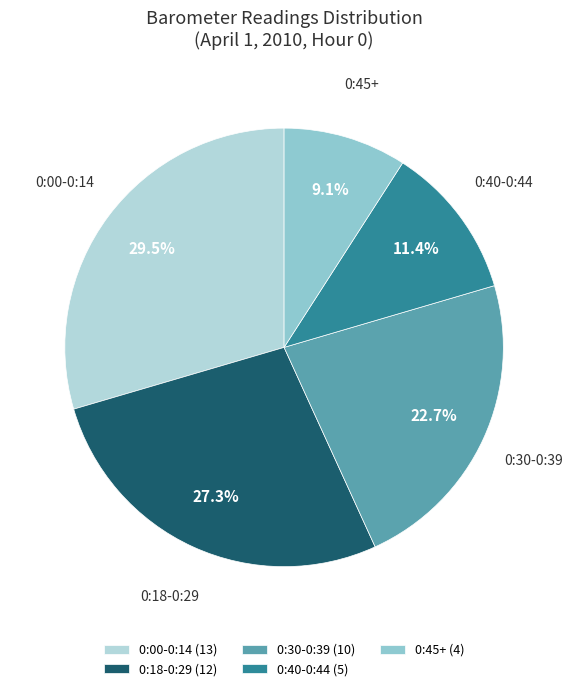

Is there any slice that represents more than half of the pie?

No